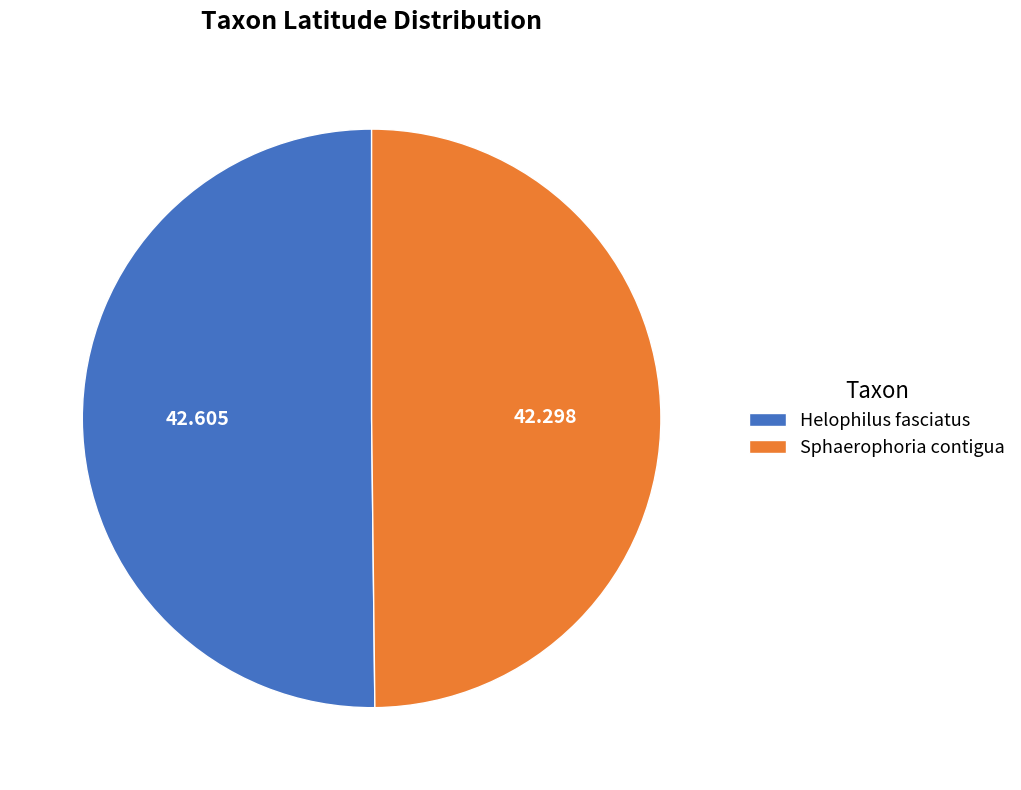

The Helophilus fasciatus slice represents 39% of the pie. True or false?

False